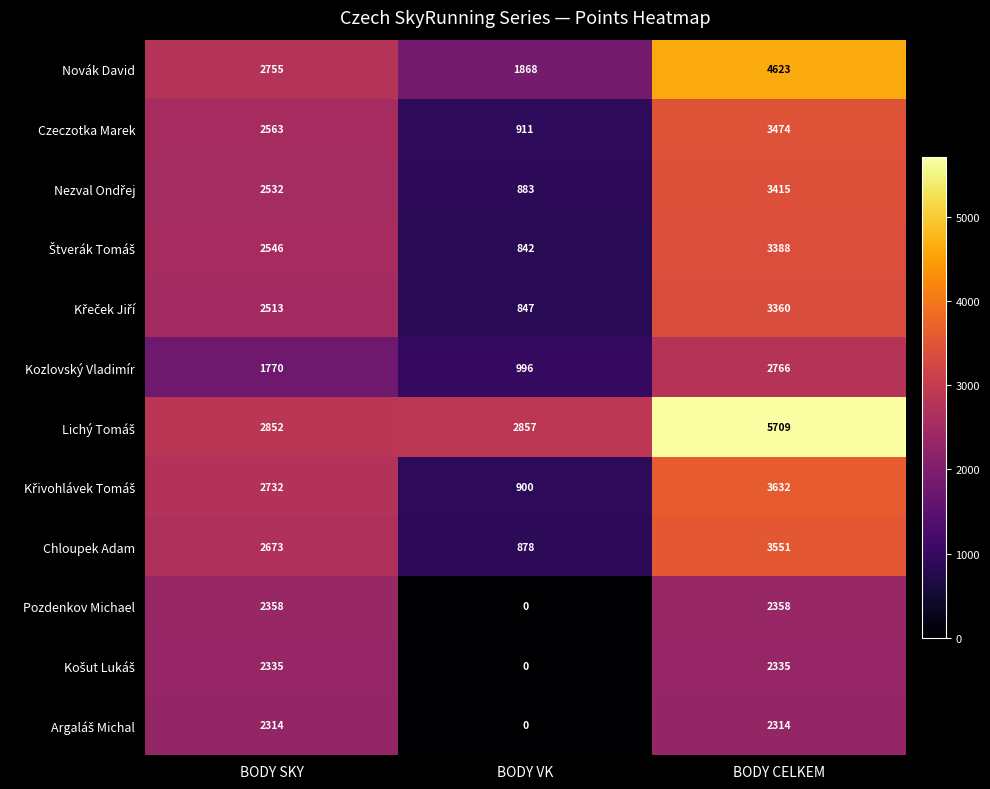

True or false: Pozdenkov Michael has a value of -909 at BODY VK.

False